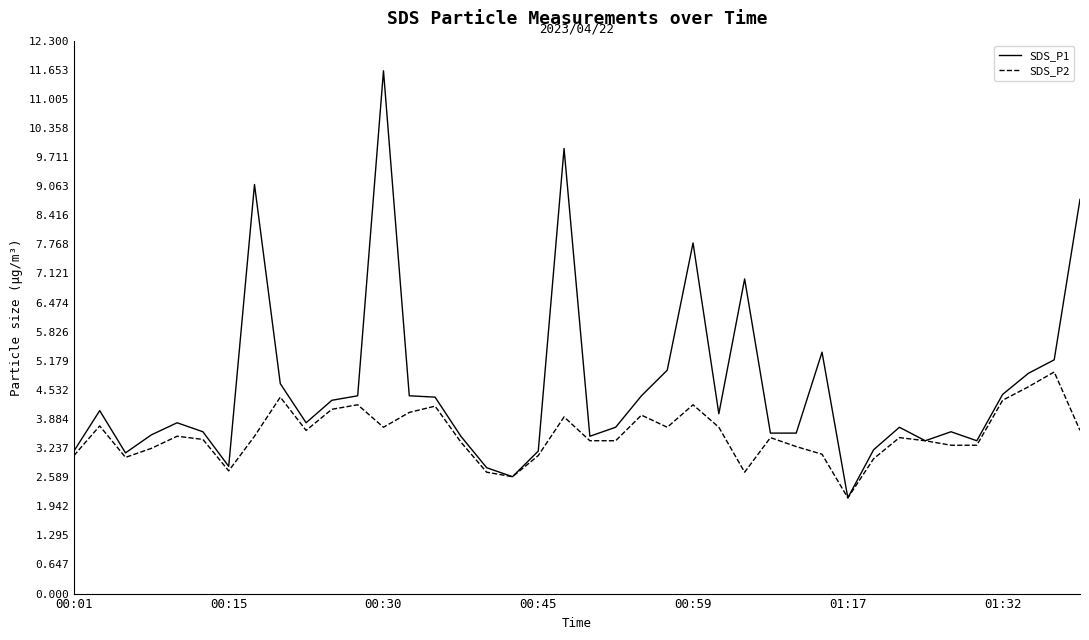

What is the minimum value for SDS_P1?

2.1